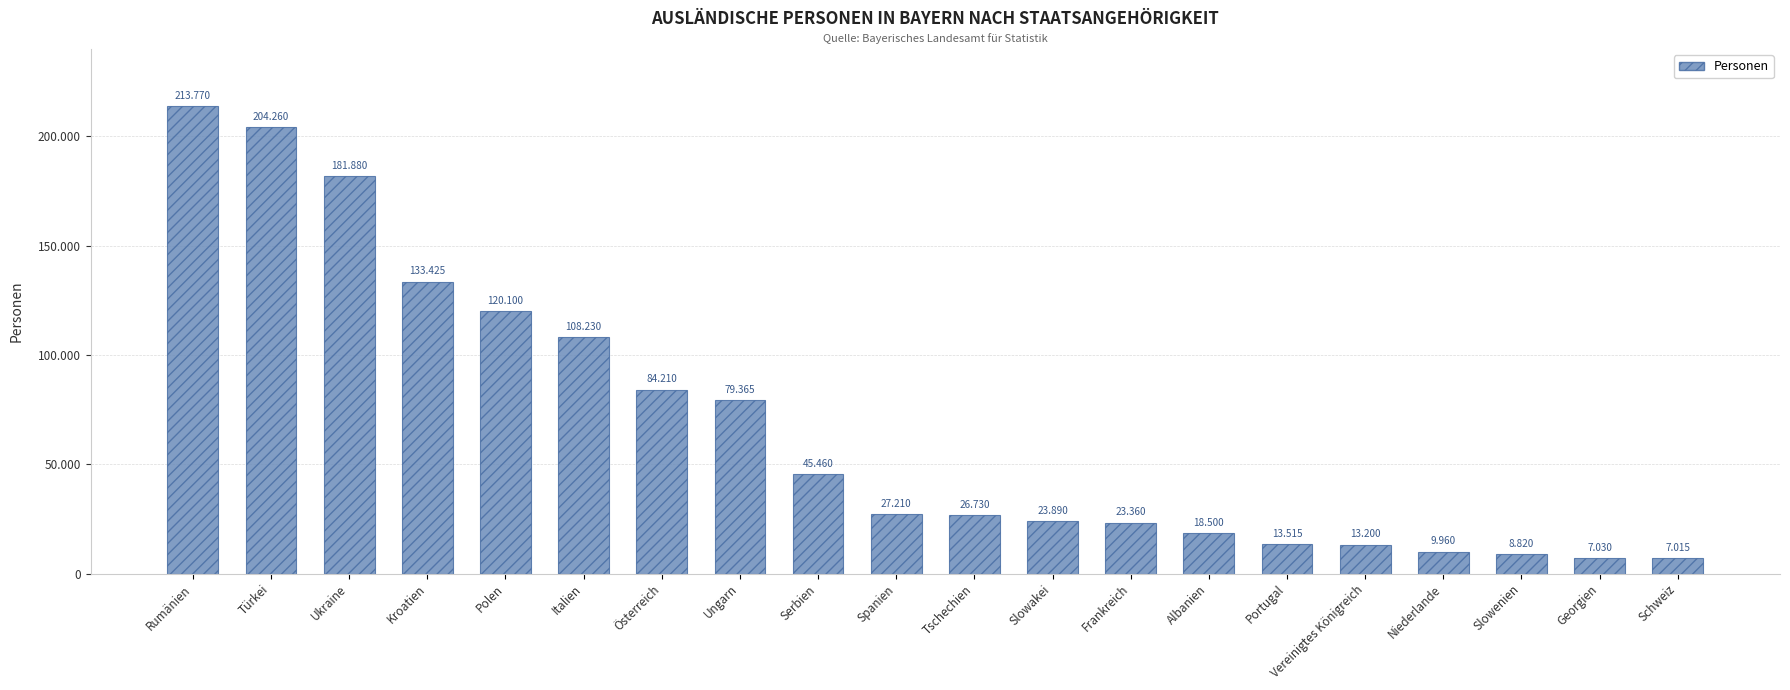

What is the ratio of the value at Tschechien to the value at Polen?

0.2